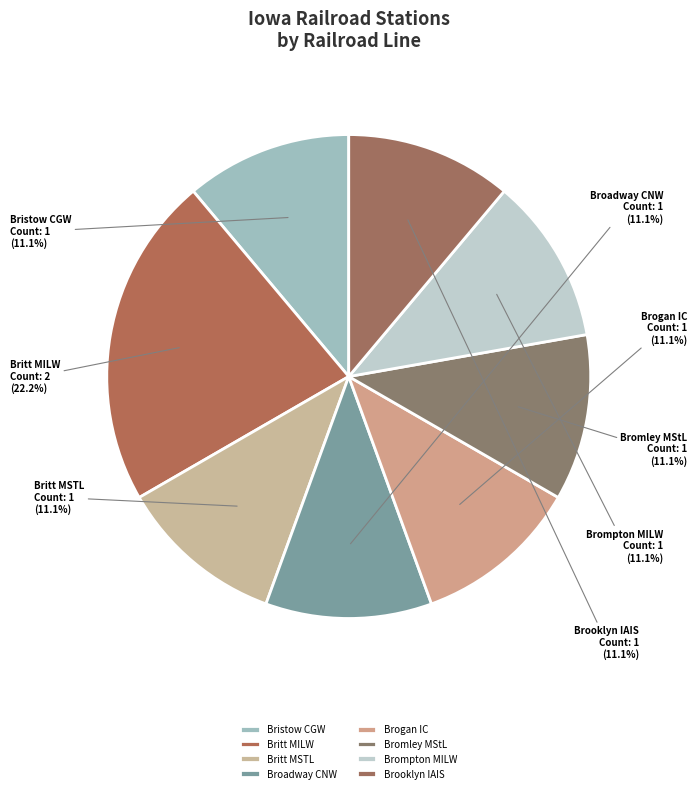

Approximately how many times larger is the value at Bristow CGW compared to Britt MILW?

0.5